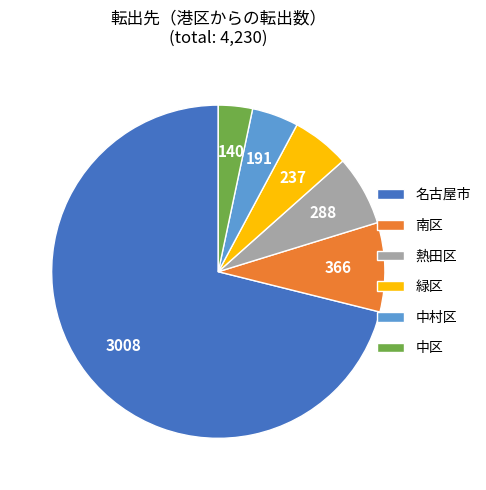

Which has a higher value, 緑区 or 中区?

緑区